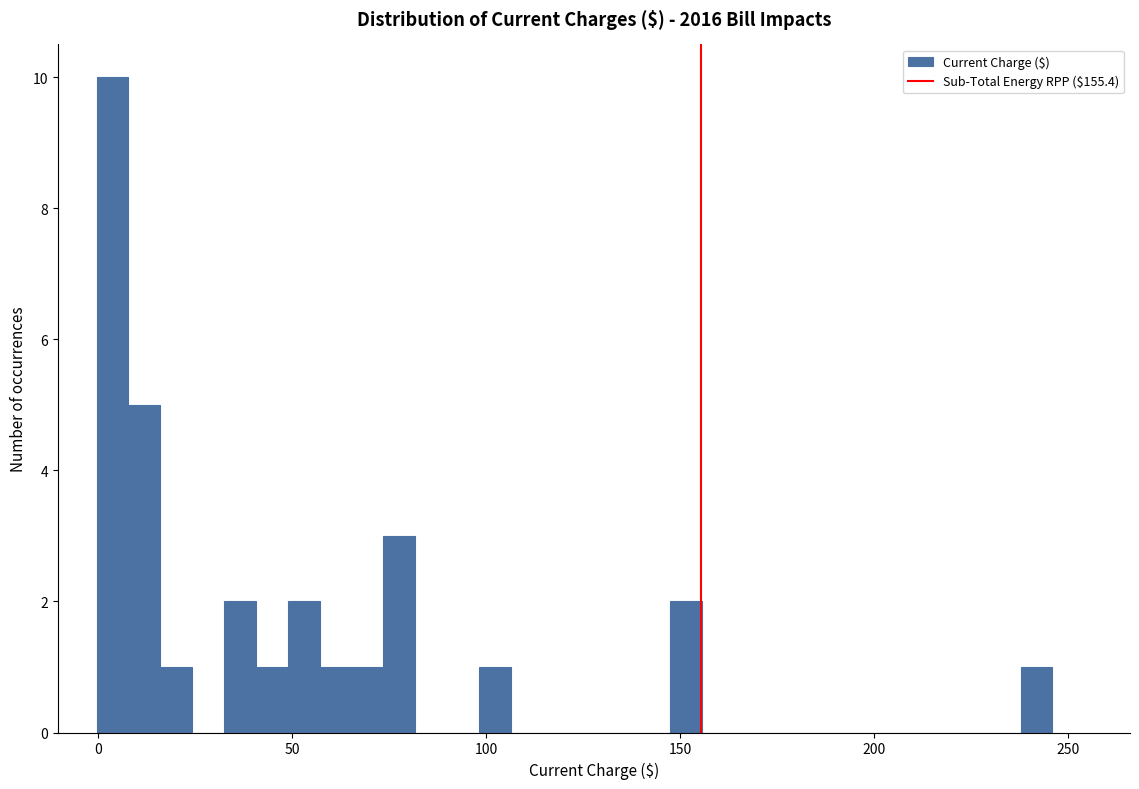

Read against the x-axis, roughly where is the centre of the tallest bar?

5